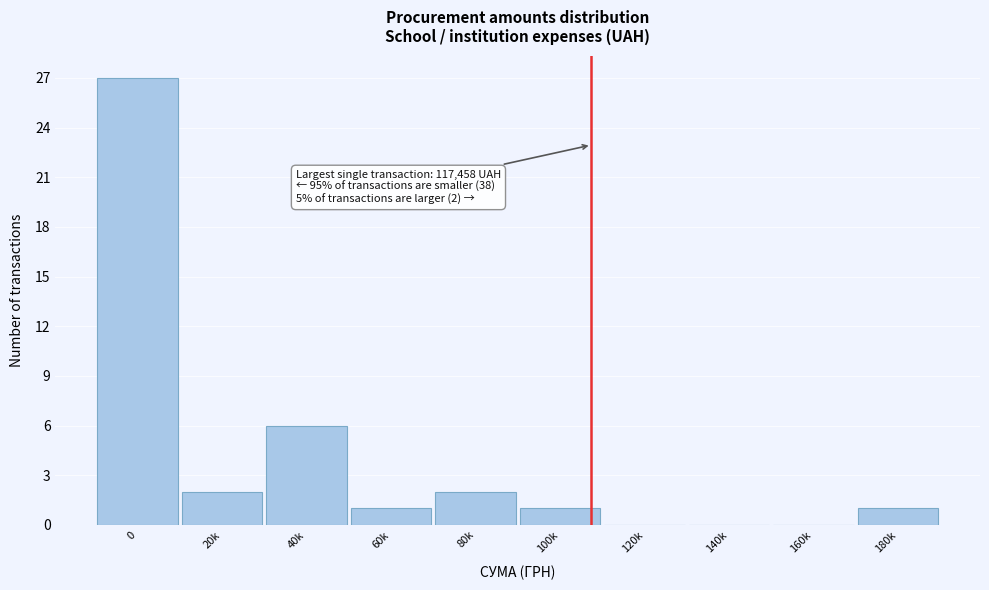

Reading left to right, what are all the values shown in this chart?

0=27	20k=2	40k=6	60k=1	80k=2	100k=1	120k=0	140k=0	160k=0	180k=1